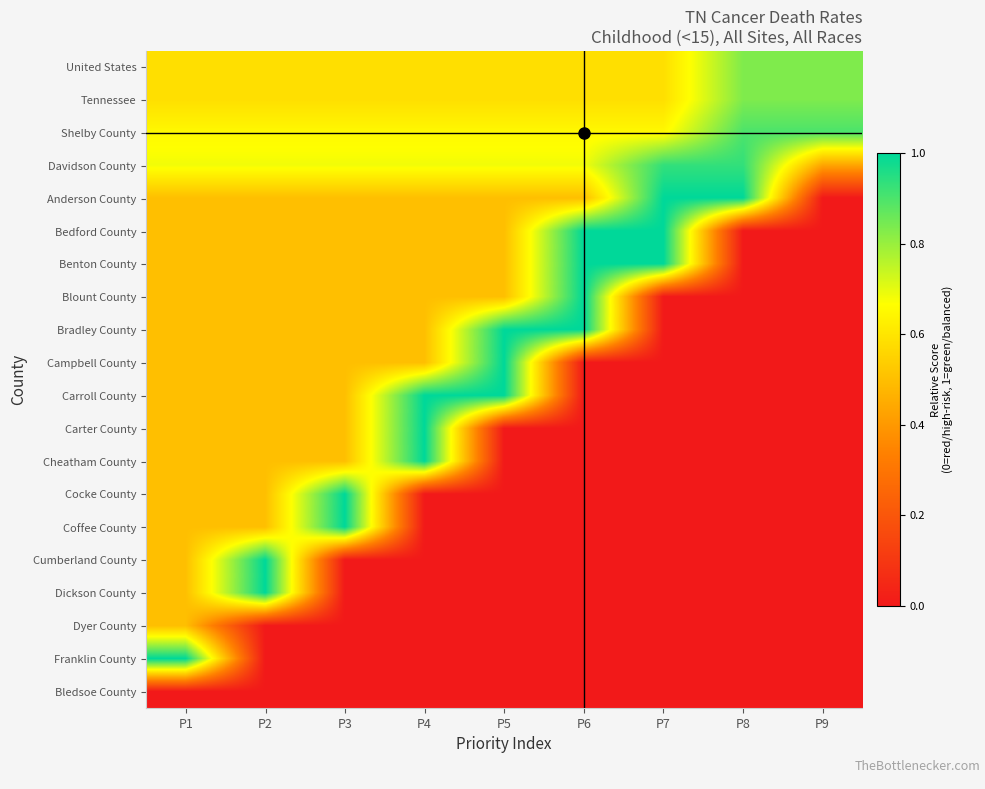

Rank the series at P4 from highest to lowest value.

Carroll County, Carter County, Cheatham County, Davidson County, Shelby County, United States, Tennessee, Anderson County, Bedford County, Benton County, Blount County, Bradley County, Campbell County, Cocke County, Coffee County, Cumberland County, Dickson County, Dyer County, Franklin County, Bledsoe County